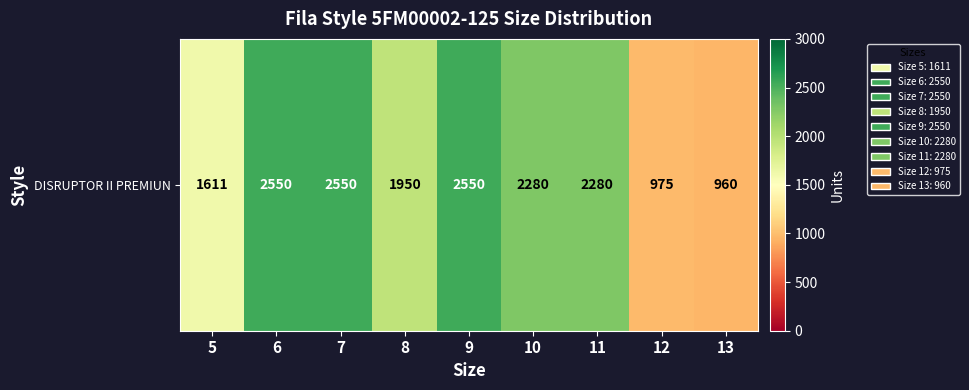

Reading left to right, extract all data points from this chart.

1611	2550	2550	1950	2550	2280	2280	975	960